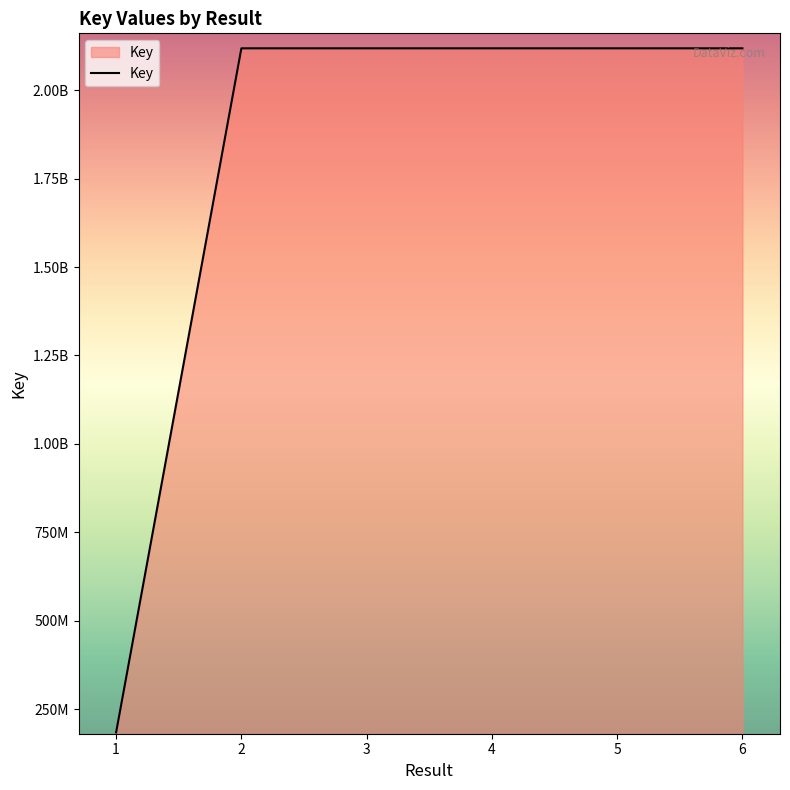

Does the chart have visible grid lines?

No